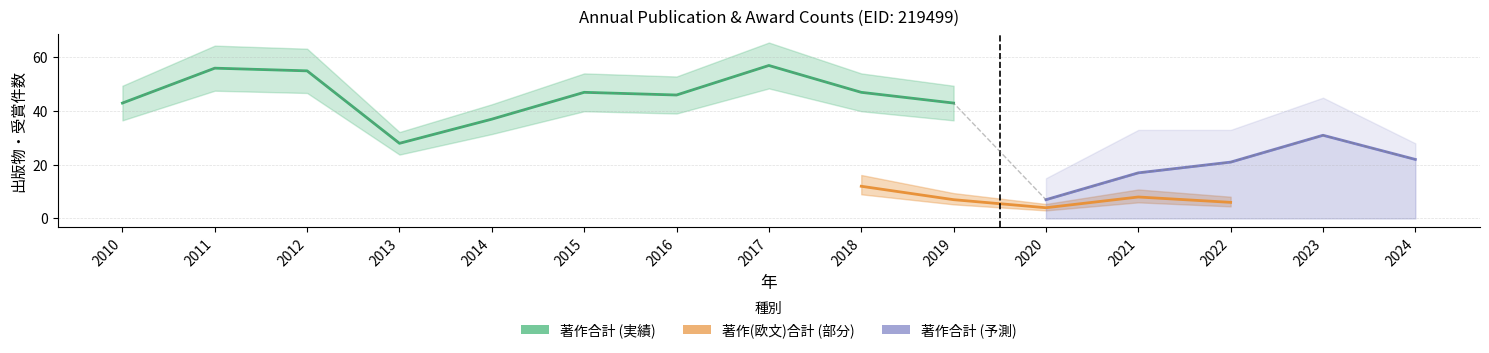

Is this an area chart (filled region under the line)?

No